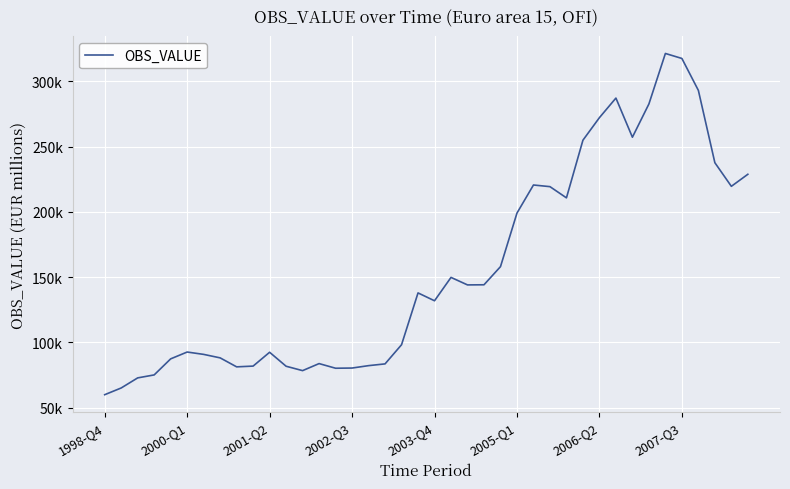

Reading left to right, list all the values displayed in this chart.

59931.6	65080.7	72808.6	75082.8	87378.3	92608.7	90808.8	88138.3	81258.5	81840.4	92429.5	81723.0	78368.7	83755.8	80201.7	80347.9	82185.4	83526.5	98193.1	137885.0	131870.9	149763.6	144016.6	144117.5	158001.7	199032.3	220539.1	219274.2	210689.1	254848.9	272116.8	287111.0	257129.9	282582.9	321274.8	317456.8	292992.1	237610.1	219523.7	228744.5